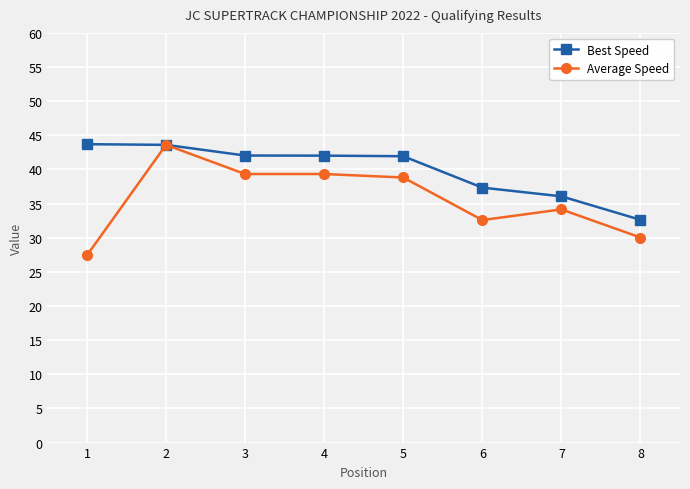

What is the difference between the maximum and minimum values in the Average Speed series?

16.2